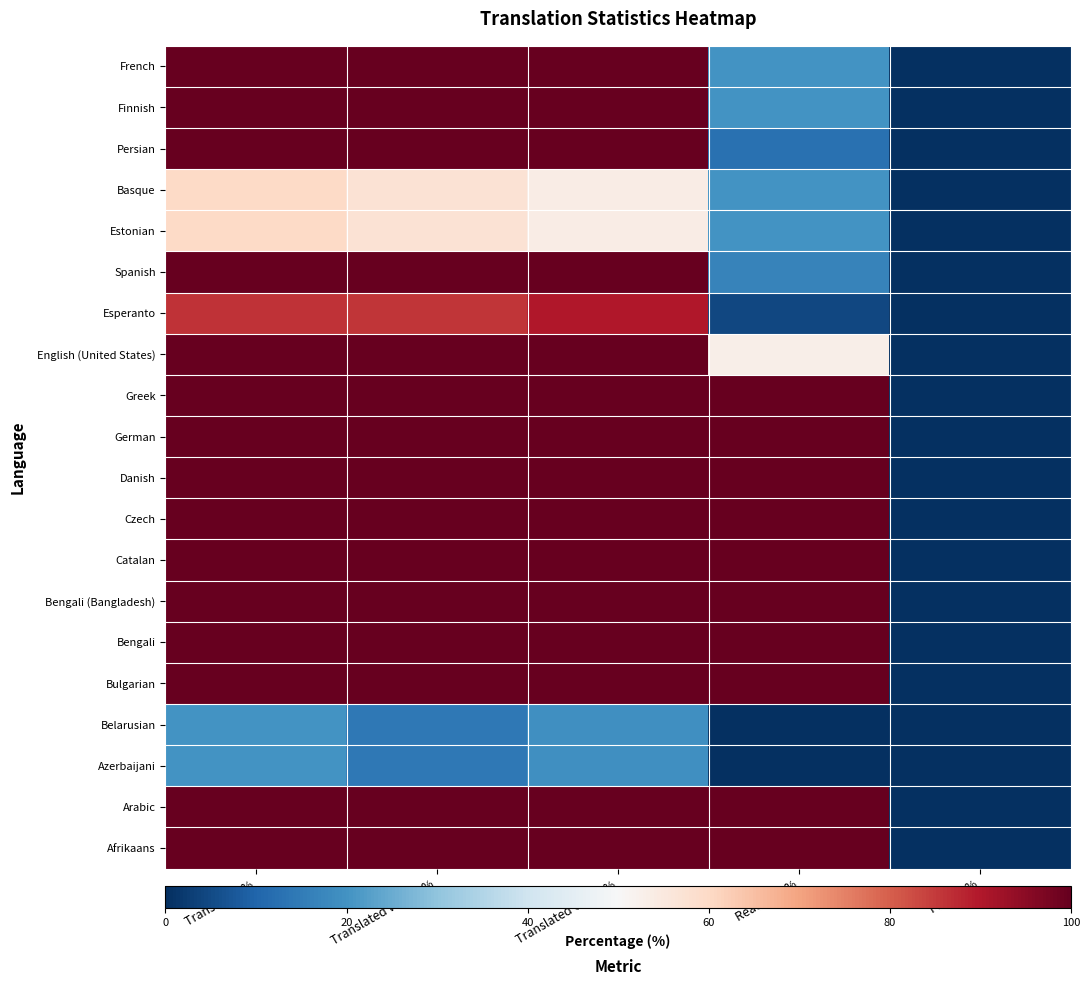

Count the number of categories in the chart.

5